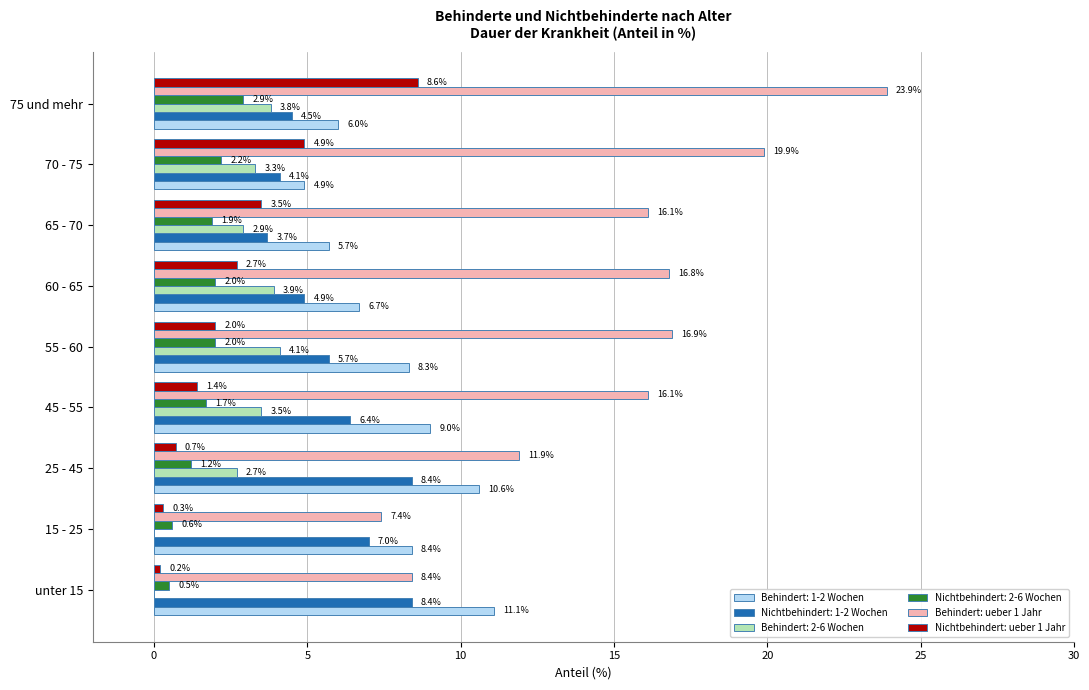

What is the greatest value displayed?

23.9